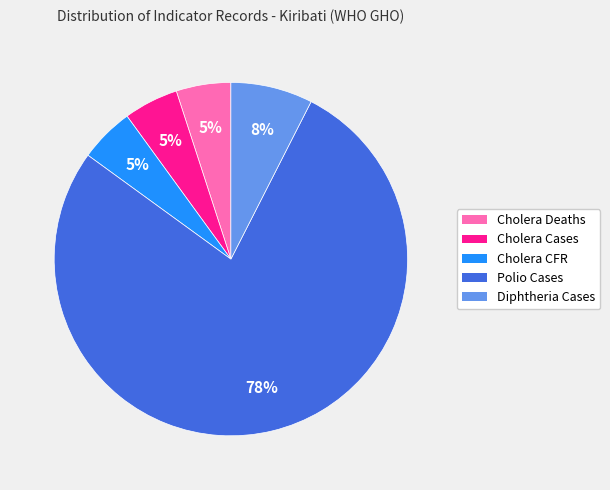

To the nearest percent, what is the difference between the largest and smallest slice percentages?

72%